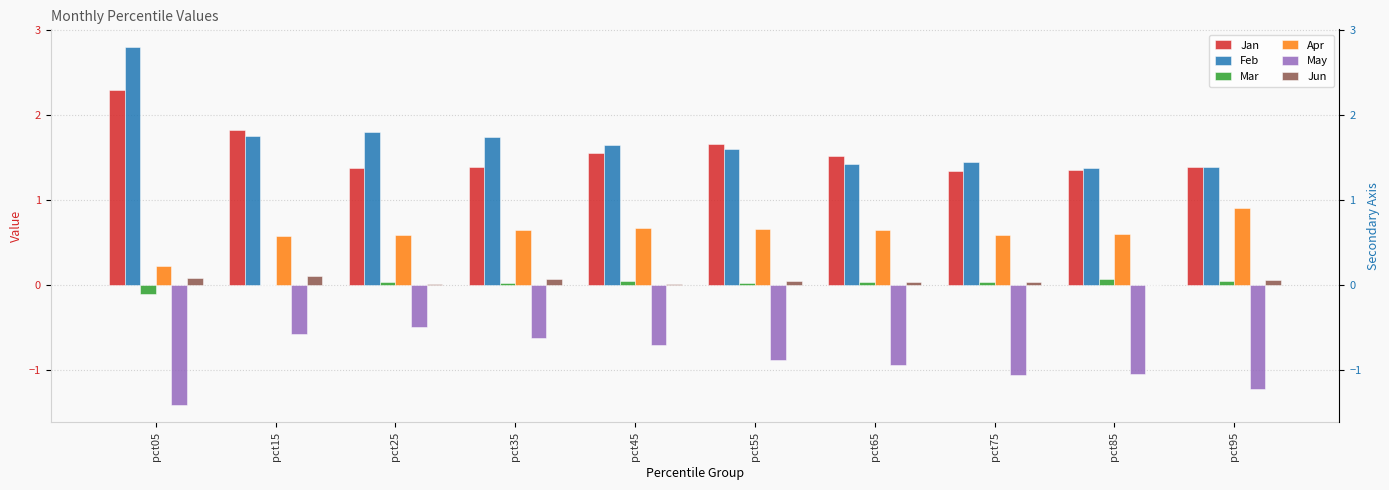

How many bars are there in total?

60